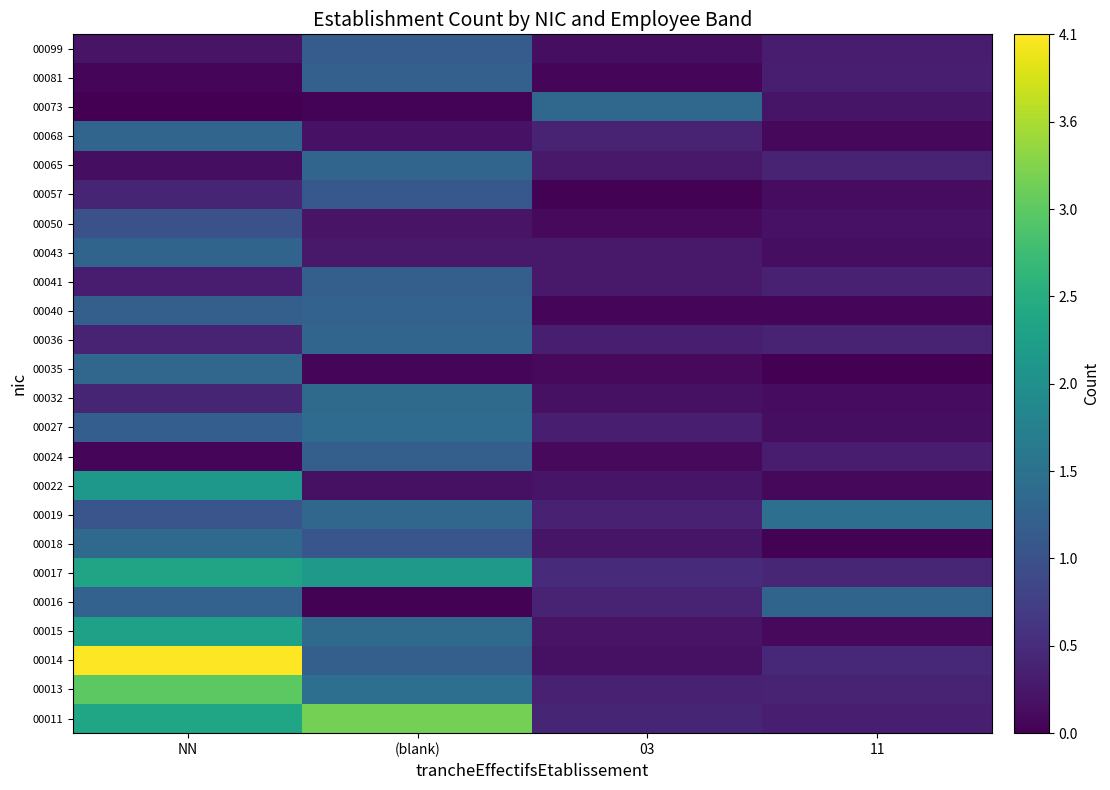

Reading left to right, extract all data points from this chart.

00011: NN=2.4	(blank)=3.2	03=0.4	11=0.3
00013: NN=3.0	(blank)=1.5	03=0.4	11=0.4
00014: NN=4.1	(blank)=1.2	03=0.2	11=0.5
00015: NN=2.3	(blank)=1.4	03=0.2	11=0.1
00016: NN=1.3	(blank)=0.0	03=0.4	11=1.3
00017: NN=2.4	(blank)=2.2	03=0.5	11=0.4
00018: NN=1.4	(blank)=1.1	03=0.2	11=0.0
00019: NN=1.1	(blank)=1.3	03=0.4	11=1.5
00022: NN=2.2	(blank)=0.2	03=0.2	11=0.1
00024: NN=0.1	(blank)=1.2	03=0.1	11=0.3
00027: NN=1.2	(blank)=1.4	03=0.4	11=0.2
00032: NN=0.4	(blank)=1.4	03=0.2	11=0.1
00035: NN=1.3	(blank)=0.1	03=0.1	11=0.0
00036: NN=0.4	(blank)=1.3	03=0.4	11=0.4
00040: NN=1.2	(blank)=1.3	03=0.1	11=0.1
00041: NN=0.3	(blank)=1.2	03=0.3	11=0.4
00043: NN=1.3	(blank)=0.3	03=0.3	11=0.2
00050: NN=1.0	(blank)=0.2	03=0.1	11=0.2
00057: NN=0.4	(blank)=1.1	03=0.0	11=0.1
00065: NN=0.1	(blank)=1.3	03=0.3	11=0.4
00068: NN=1.3	(blank)=0.2	03=0.4	11=0.1
00073: NN=0.0	(blank)=0.0	03=1.4	11=0.2
00081: NN=0.1	(blank)=1.3	03=0.1	11=0.3
00099: NN=0.2	(blank)=1.2	03=0.2	11=0.3